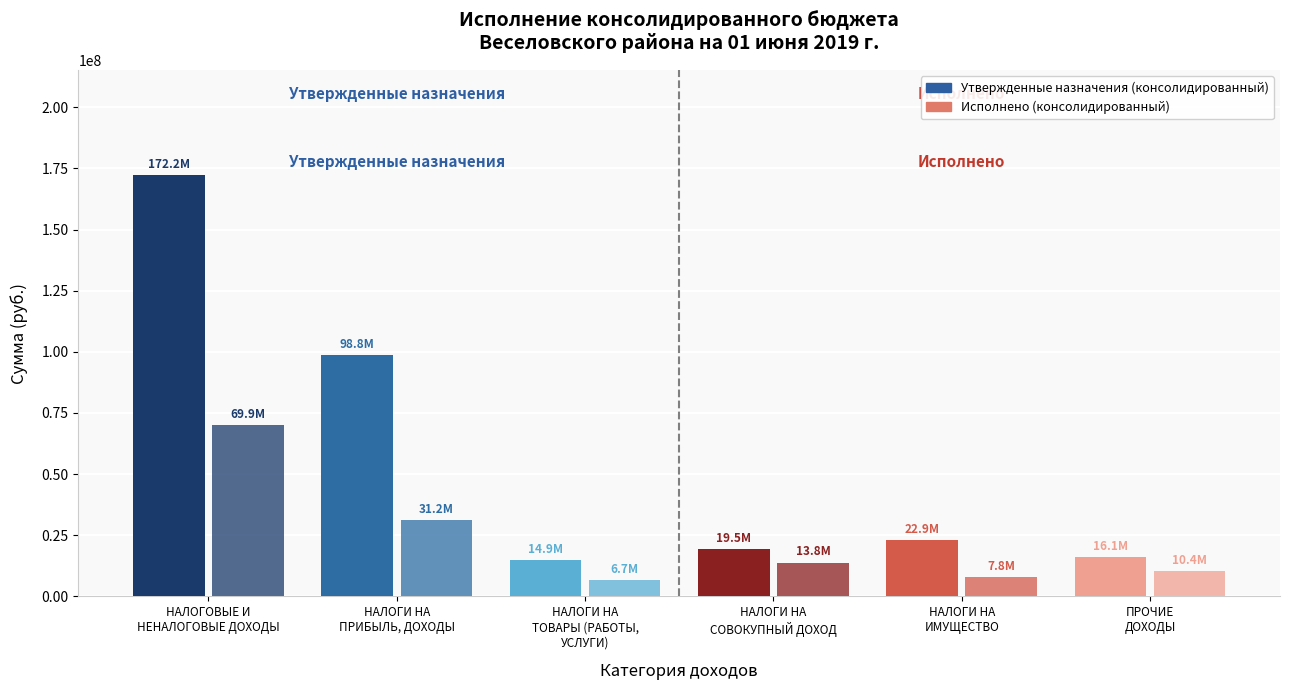

What is the minimum value shown in the chart?

6655249.8